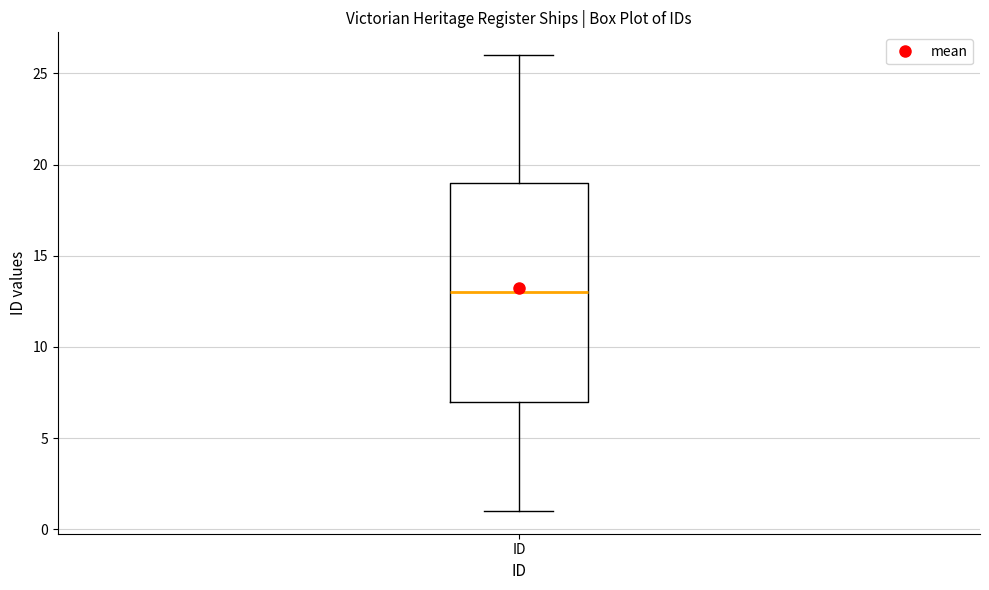

Where does the lower whisker of the box for ID end on the y-axis? The values are not printed on the chart, so give them approximately, as read against the axis.

1